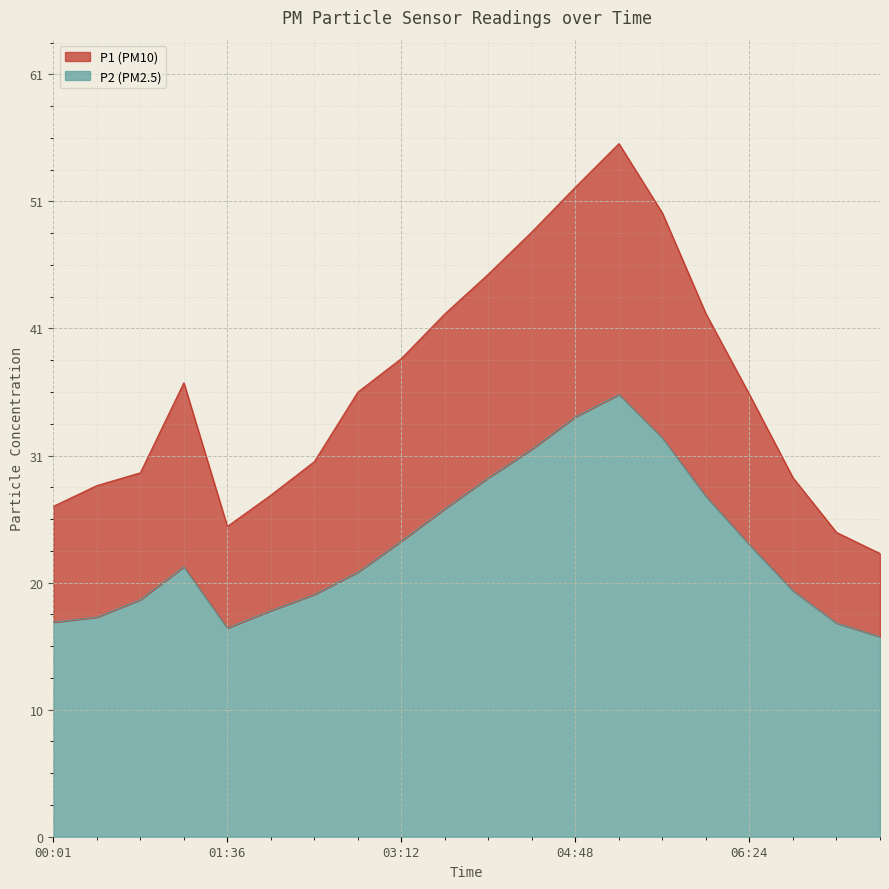

What is the average value of the P2 series?

23.4